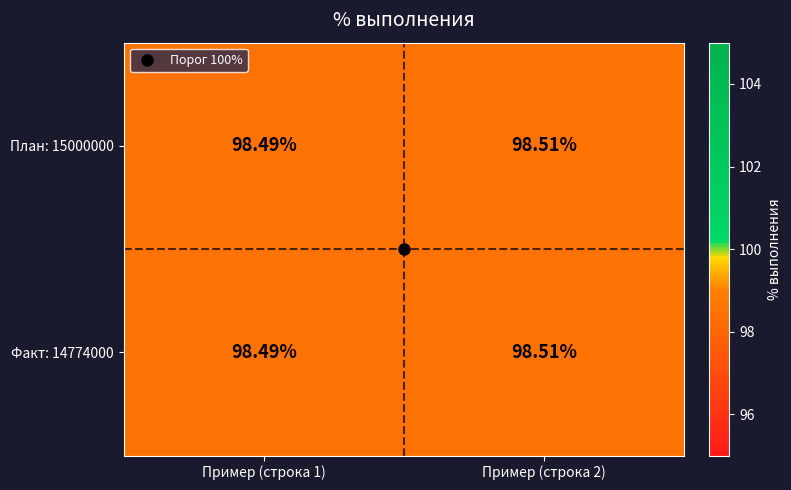

Is the value of План: 15000000 at Пример (строка 2) greater than the value of Факт: 14774000 at Пример (строка 1)?

Yes